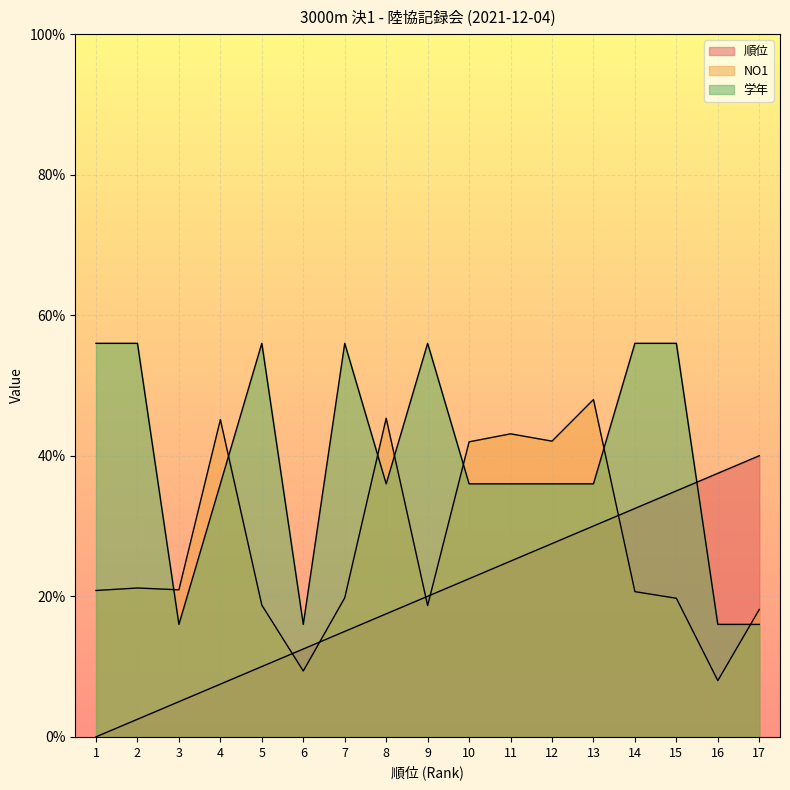

At how many categories does at least one series exceed 26?

15